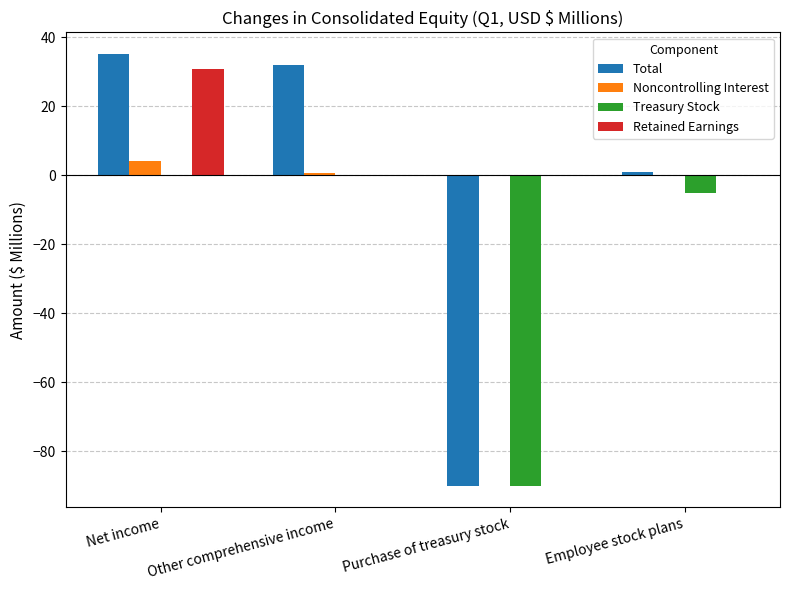

What is the maximum value shown in the chart?

35.2